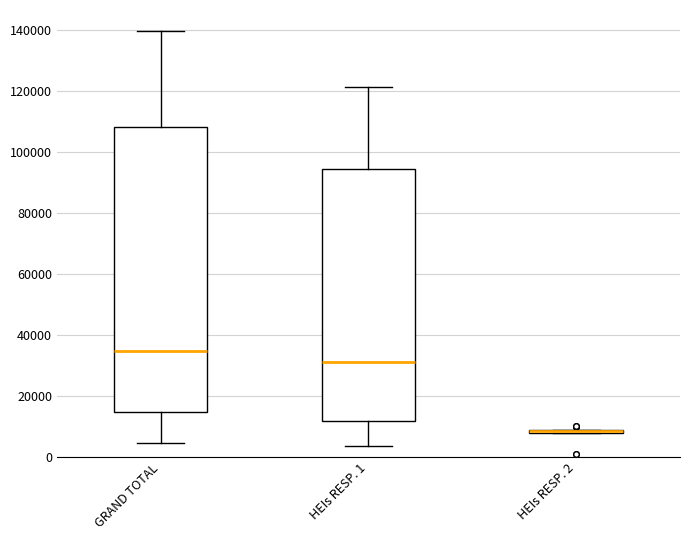

Comparing the boxes themselves (not the whiskers), which one is the tallest?

GRAND TOTAL